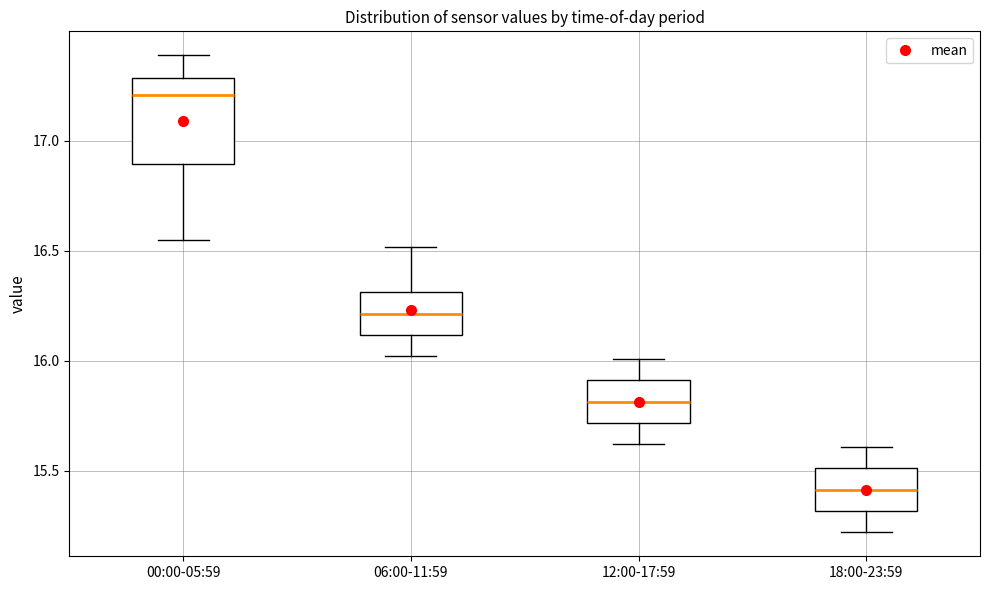

Comparing the boxes themselves (not the whiskers), which one is the tallest?

00:00-05:59